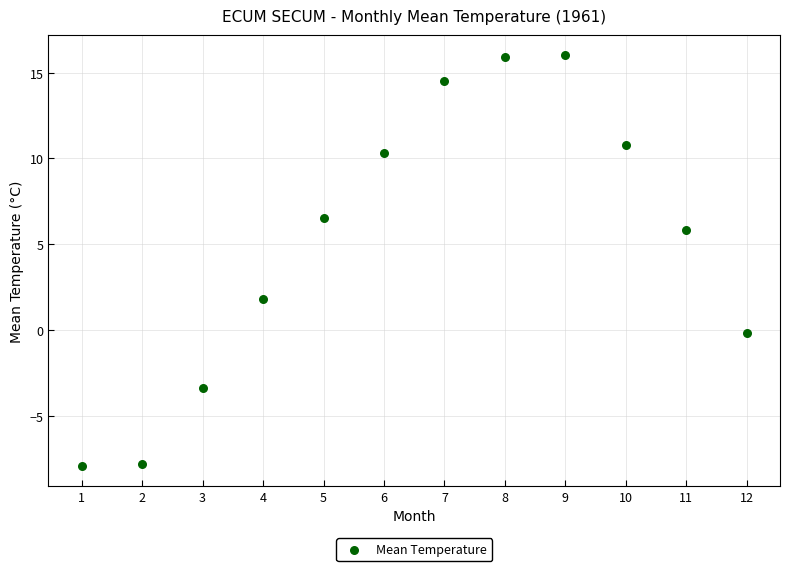

What Y value in the scatter plot is closest to 4?

5.8